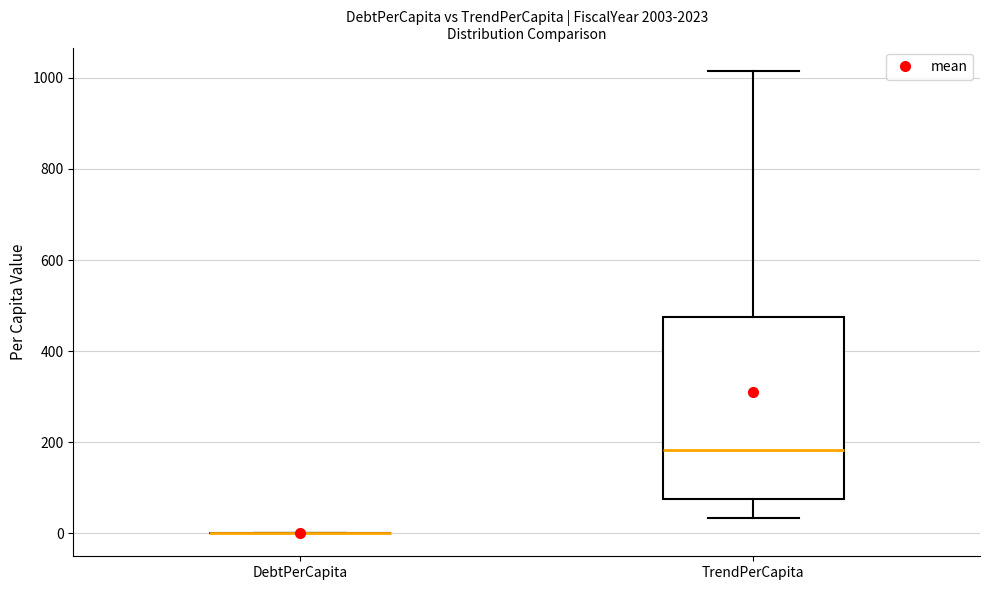

Reading left to right, transcribe this box plot: for each box, give where its median line is, the range the box spans, and where its two whiskers end, as read against the y-axis. The values are not printed on the chart, so give them approximately, as read against the axis.

DebtPerCapita: box collapsed to a line at 0, whiskers 0 to 0
TrendPerCapita: median 180, box 80 to 480, whiskers 40 to 1020